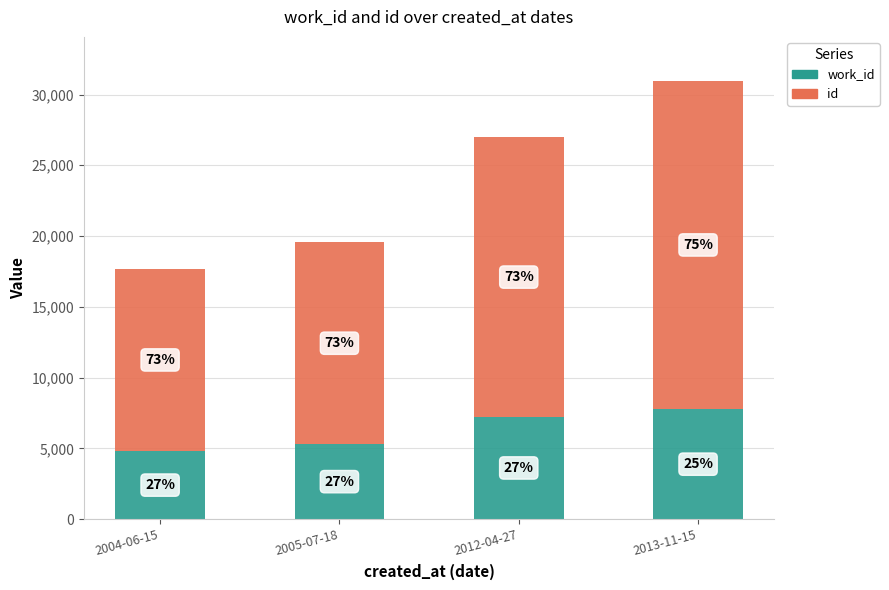

How many bars are there in total?

4